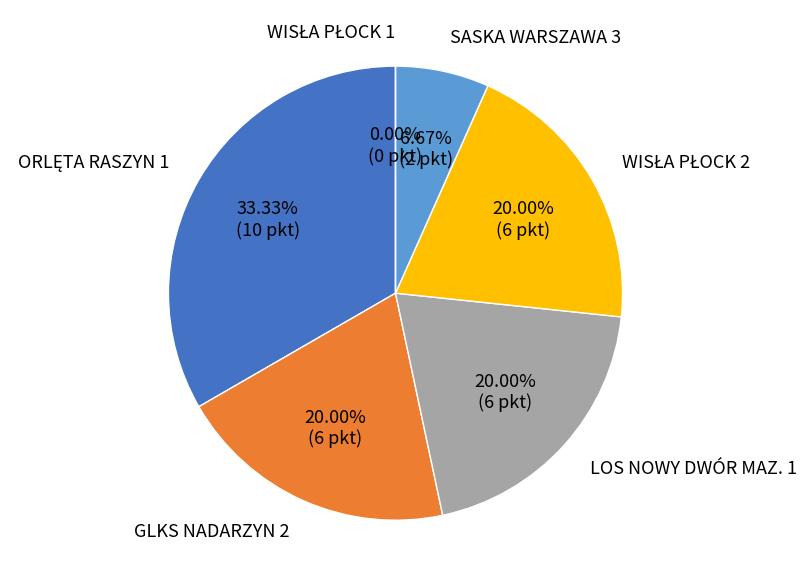

What is the smallest slice in the pie chart?

WISŁA PŁOCK 1